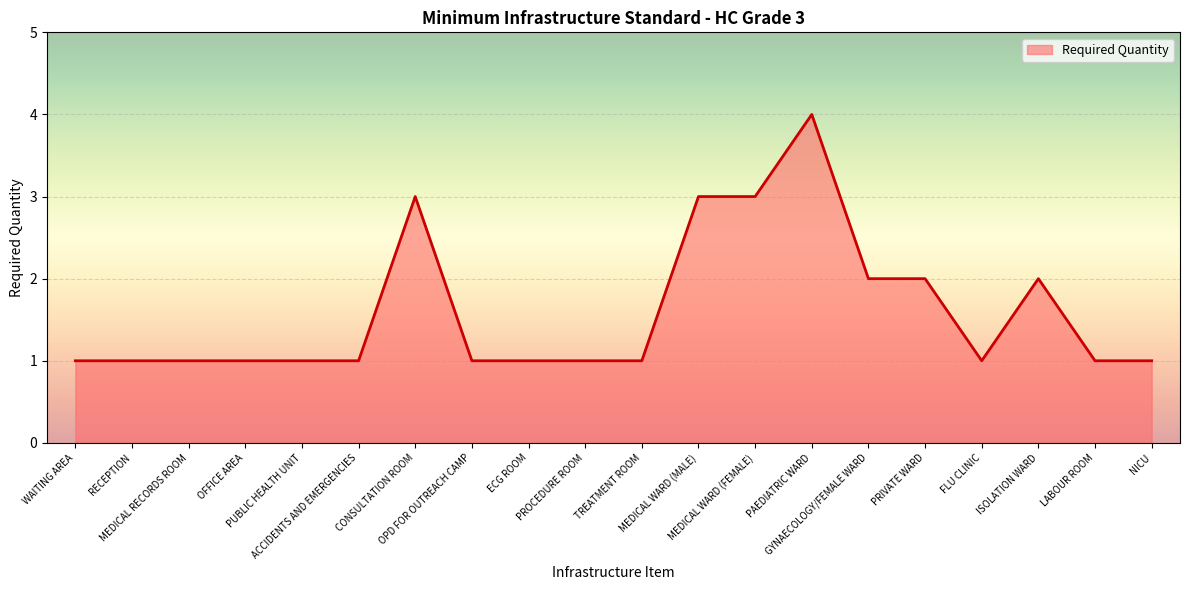

What is the difference between the maximum and minimum values?

3